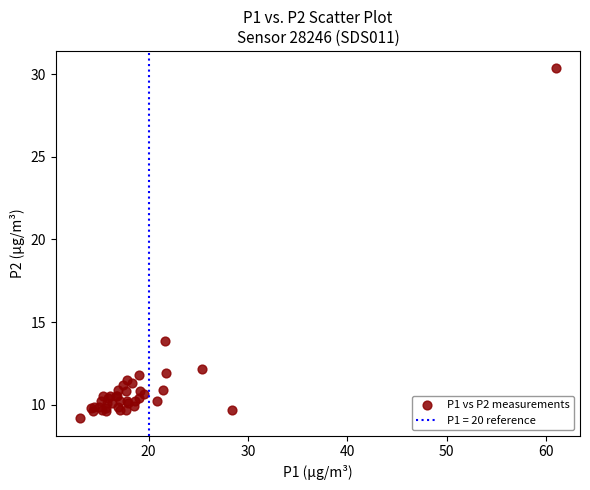

What Y value in the scatter plot is closest to 19?

13.9